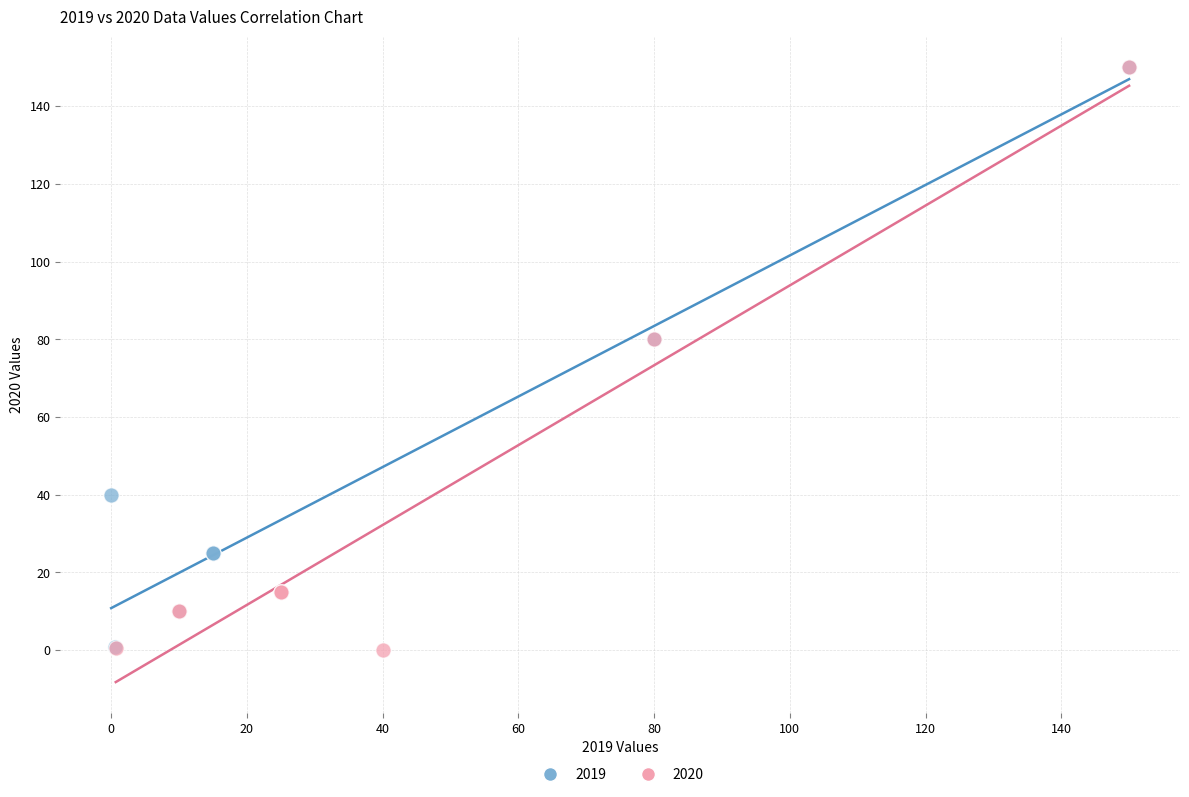

What are all the series names shown in the legend?

2019, 2020